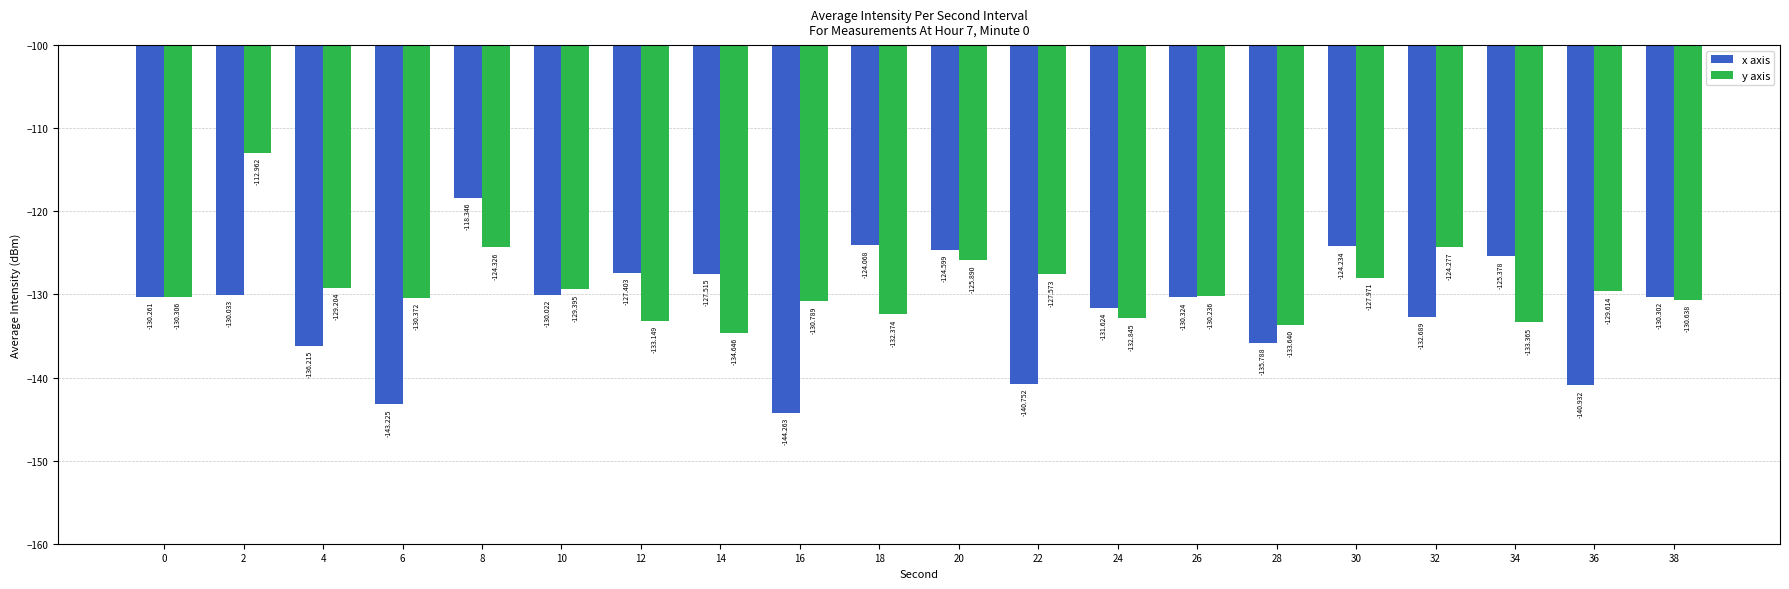

What is the approximate value of y axis at 22?

-127.6